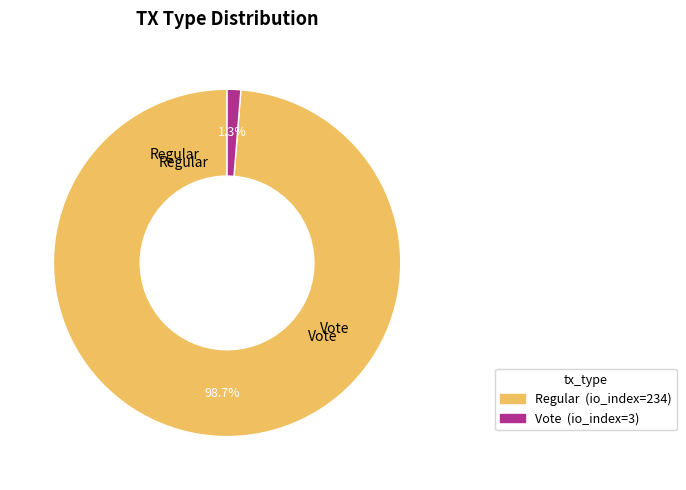

How many slices are in this pie chart?

2